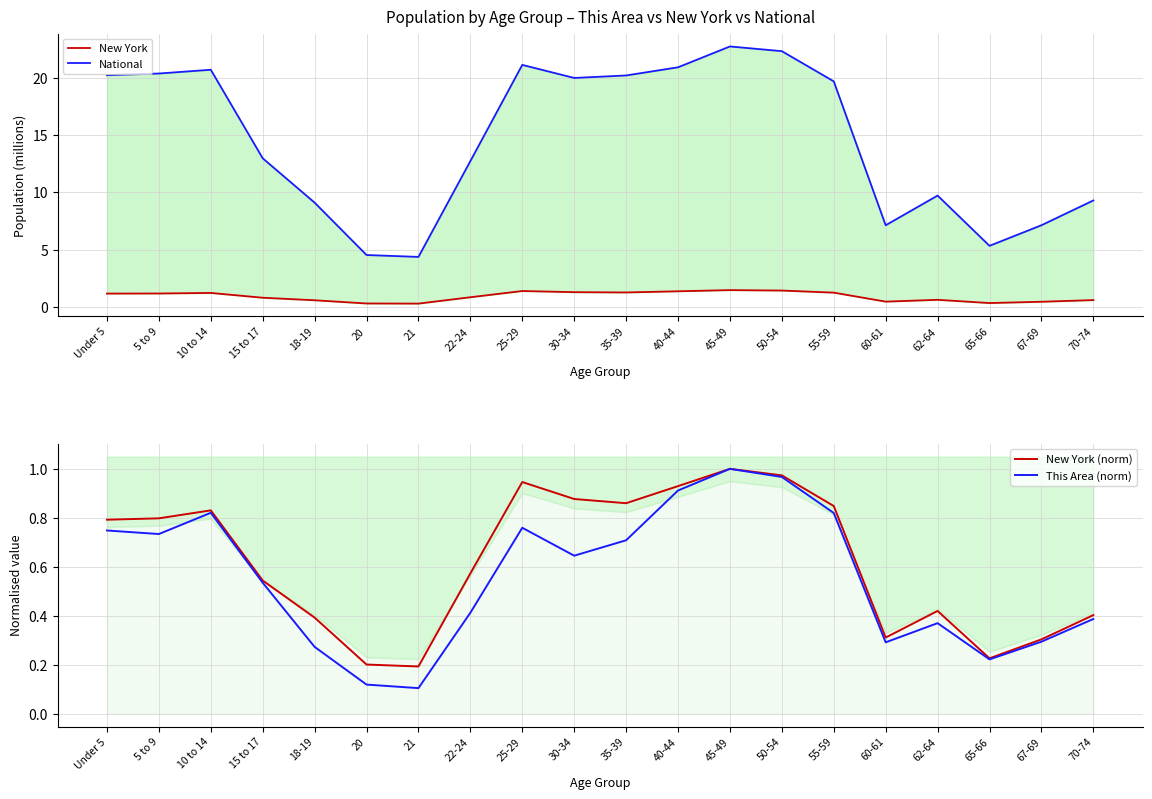

Does the chart display data point markers on the line(s)?

No